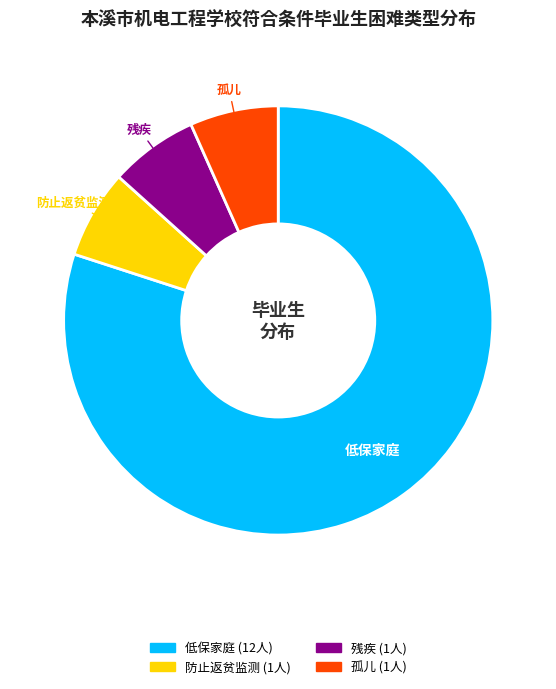

Is there a majority slice in this chart?

Yes